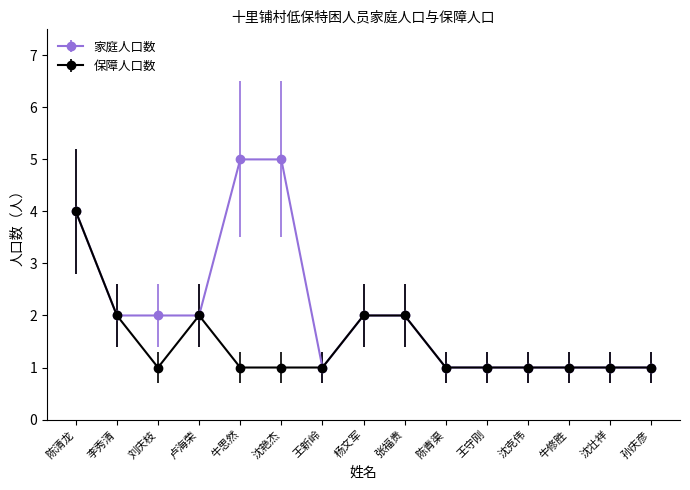

The 家庭人口数 series shows 4 at 杨文军. True or false?

False